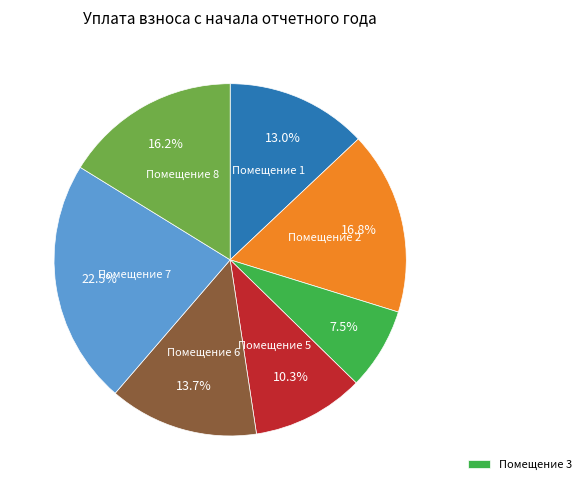

How many slices are in this pie chart?

7